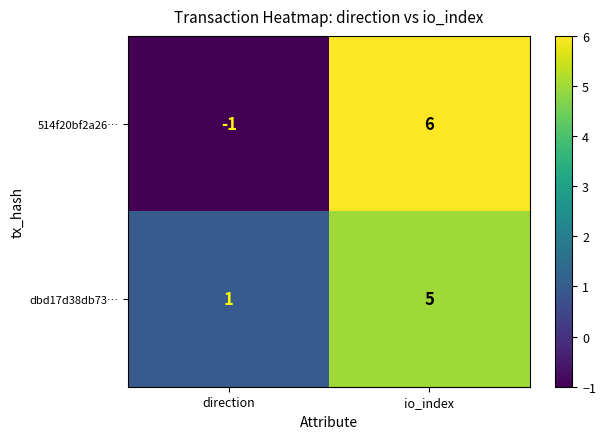

True or false: 514f20bf2a26… has a value of 6 at io_index.

True